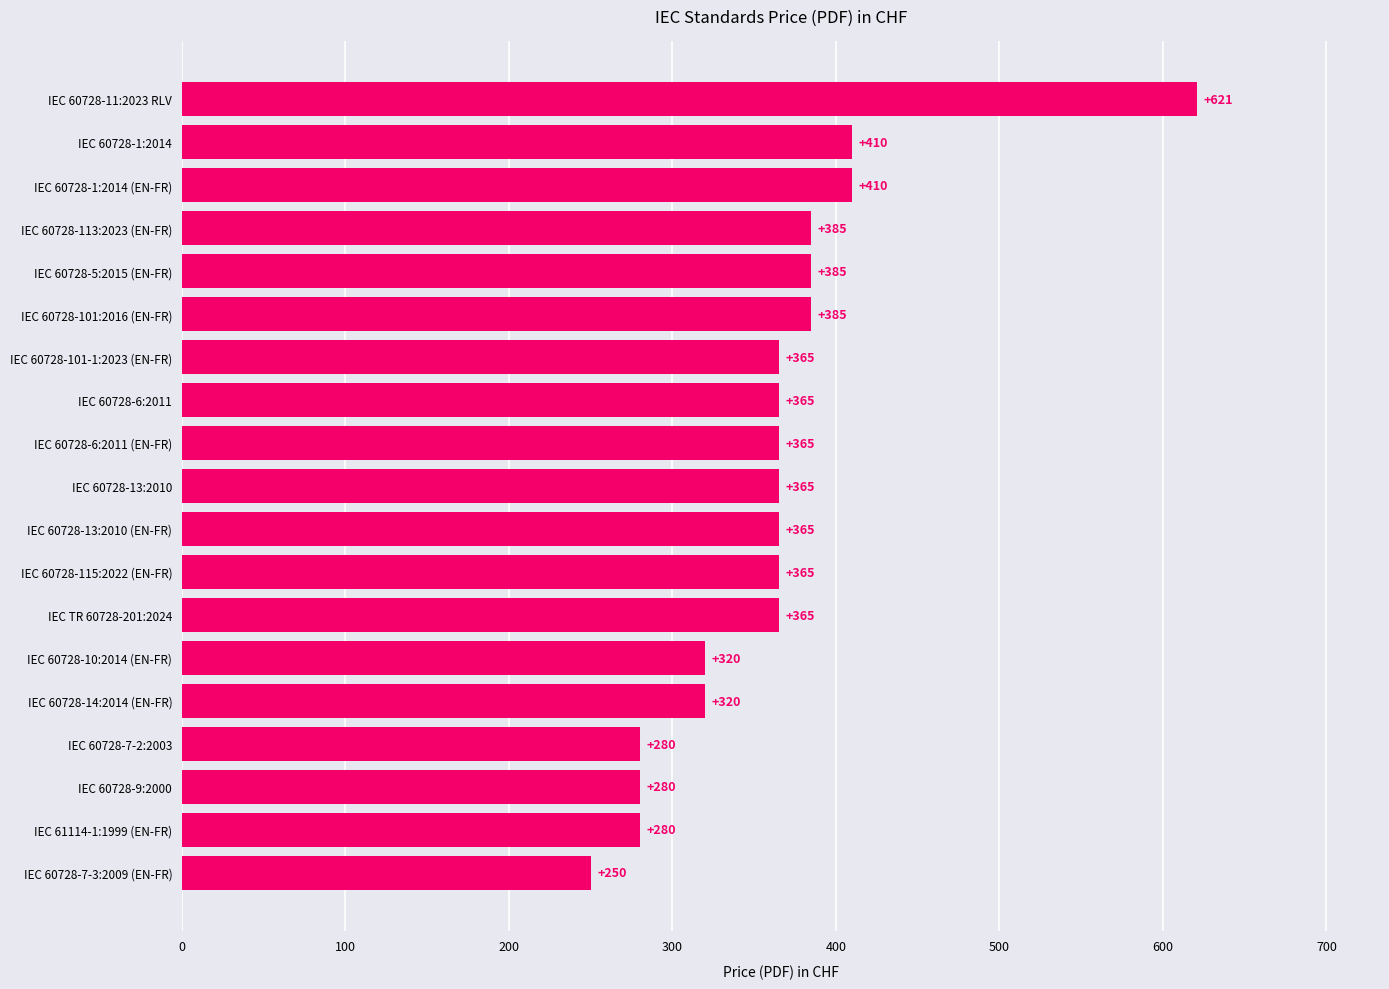

Read the value at IEC 61114-1:1999 (EN-FR), to the nearest 10.

280